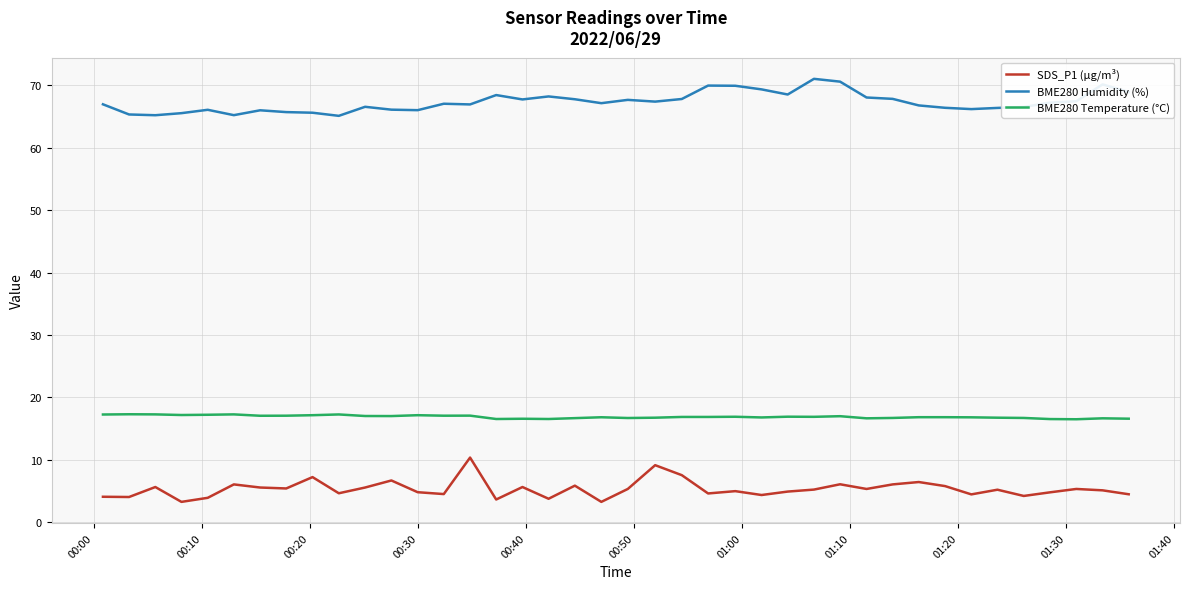

True or false: BME280 Humidity (%) and BME280 Temperature (°C) intersect in this chart.

False